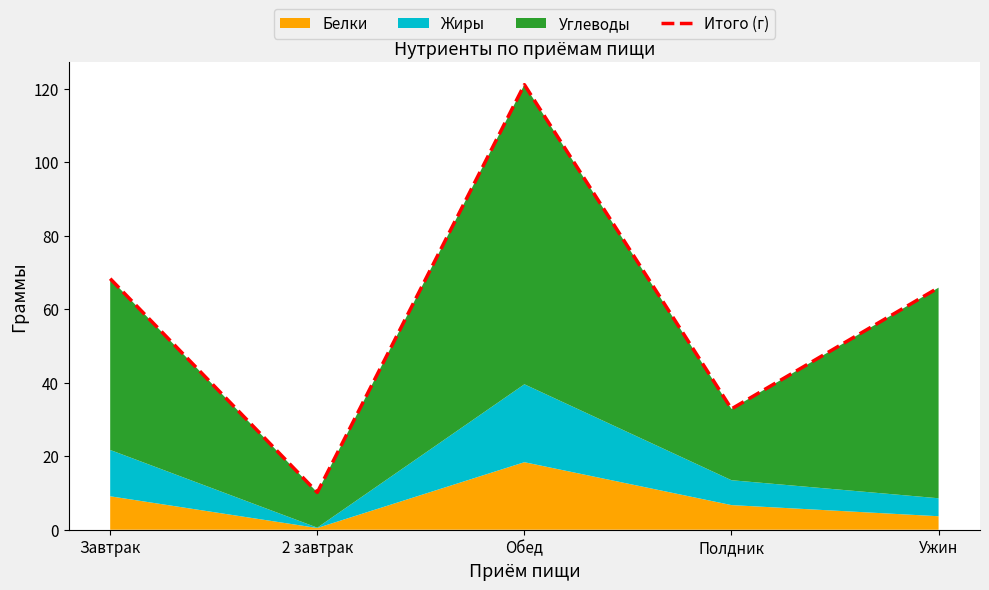

List the labels in order of value, largest first.

Обед, Завтрак, Ужин, Полдник, 2 завтрак